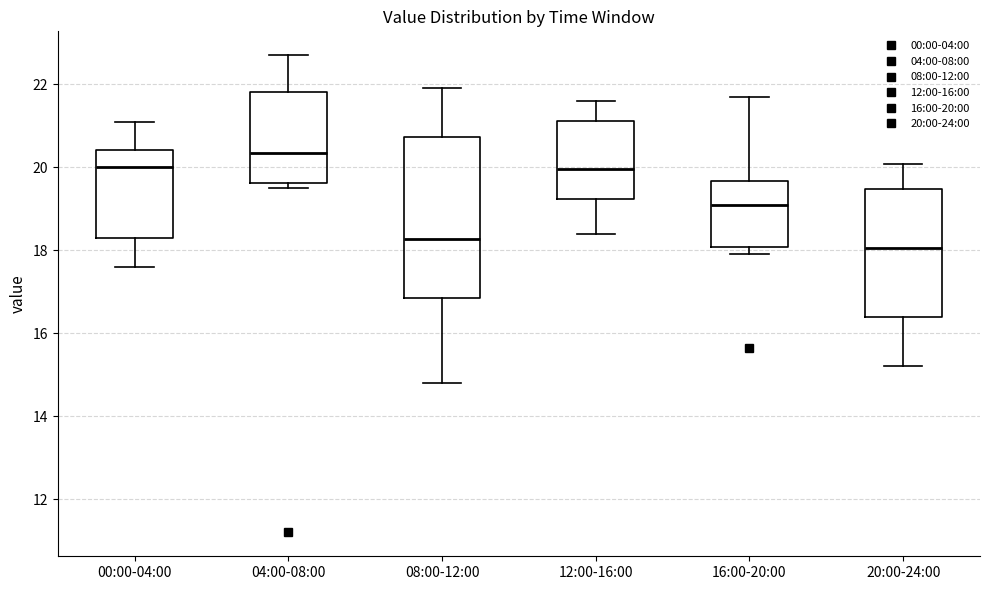

Reading left to right, transcribe this box plot: for each box, give where its median line is, the range the box spans, and where its two whiskers end, as read against the y-axis. The values are not printed on the chart, so give them approximately, as read against the axis.

00:00-04:00: median 20.0, box 18.4 to 20.4, whiskers 17.6 to 21.2
04:00-08:00: median 20.4, box 19.6 to 21.8, whiskers 19.6 (just below the box's lower edge) to 22.8
08:00-12:00: median 18.2, box 16.8 to 20.8, whiskers 14.8 to 22.0
12:00-16:00: median 20.0, box 19.2 to 21.2, whiskers 18.4 to 21.6
16:00-20:00: median 19.2, box 18.0 to 19.6, whiskers 18.0 (just below the box's lower edge) to 21.8
20:00-24:00: median 18.0, box 16.4 to 19.4, whiskers 15.2 to 20.0